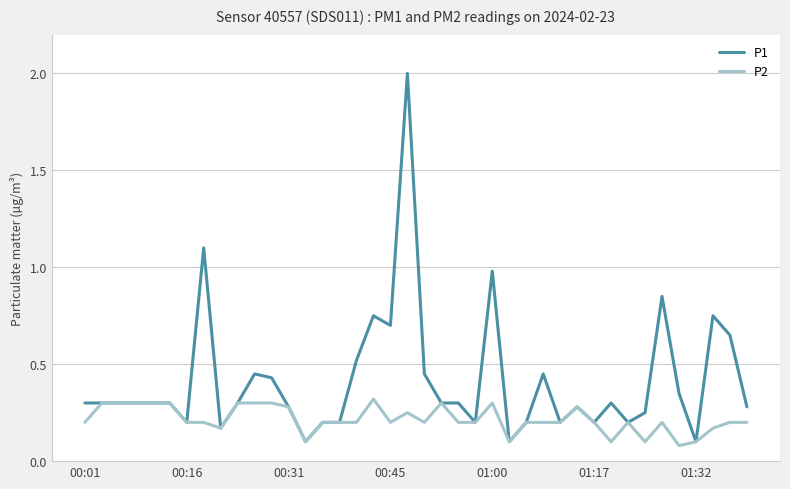

What is the sum of all P2 values?

8.7